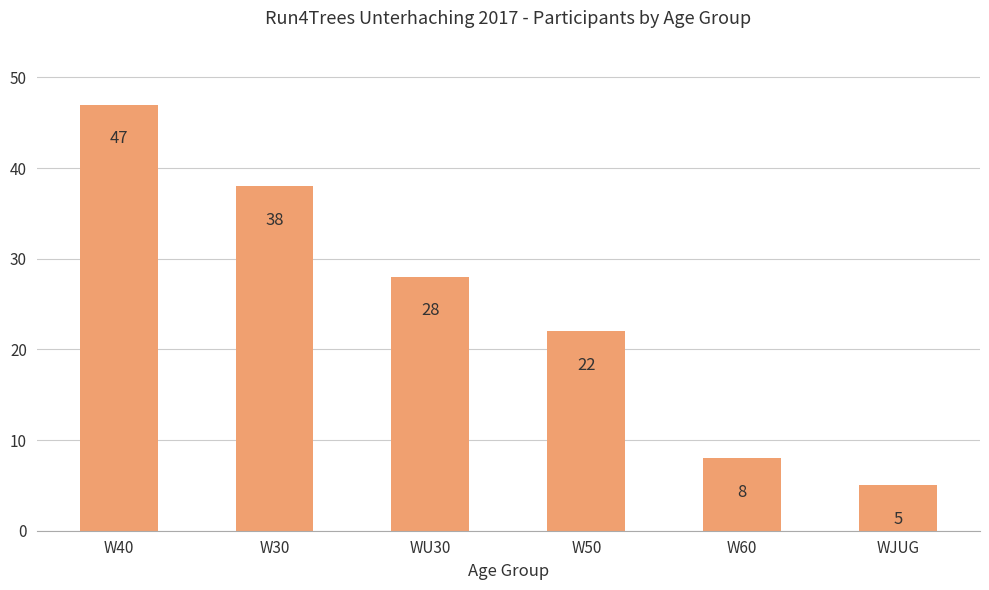

What is the label of the 2nd bar from the left?

W30